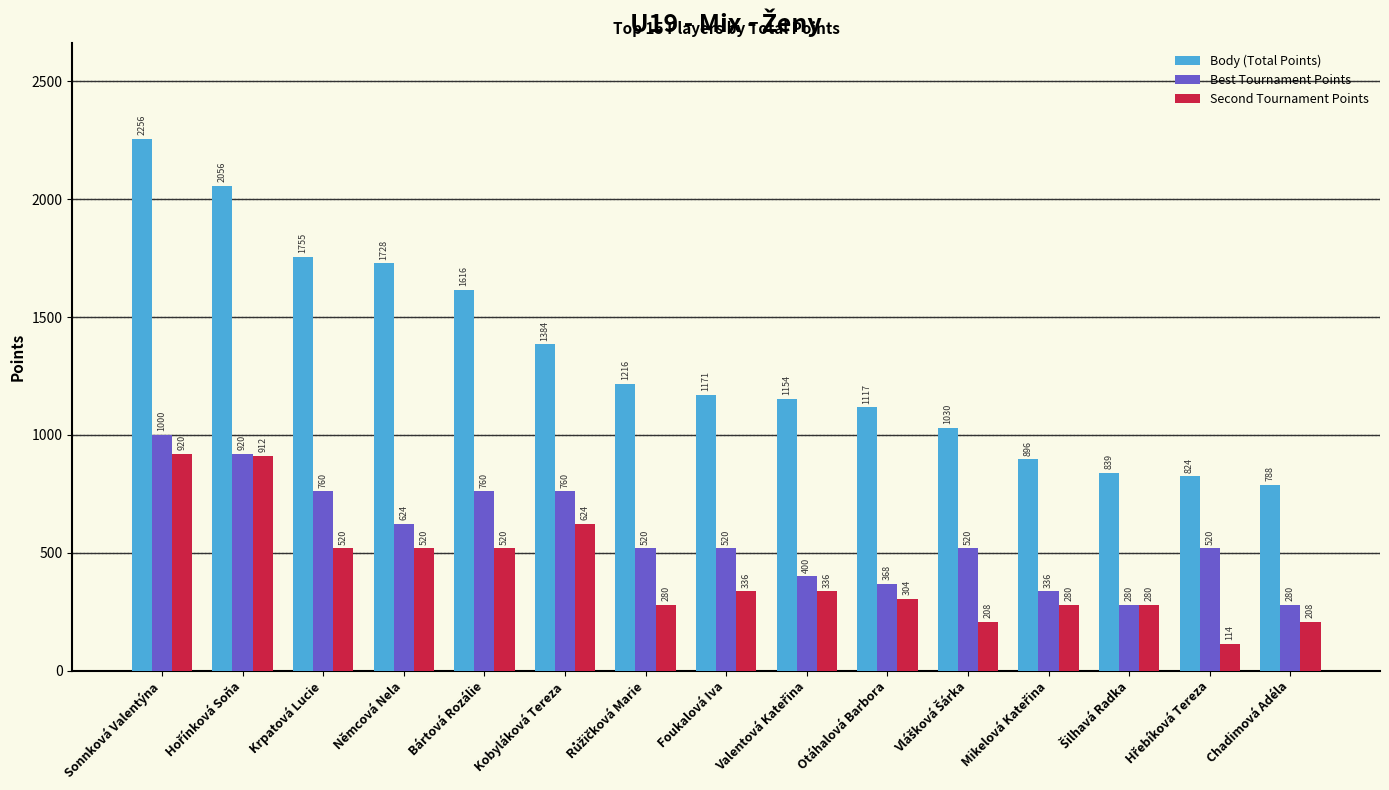

Where does the Body (Total Points) series first go above 1171?

Sonnková Valentýna